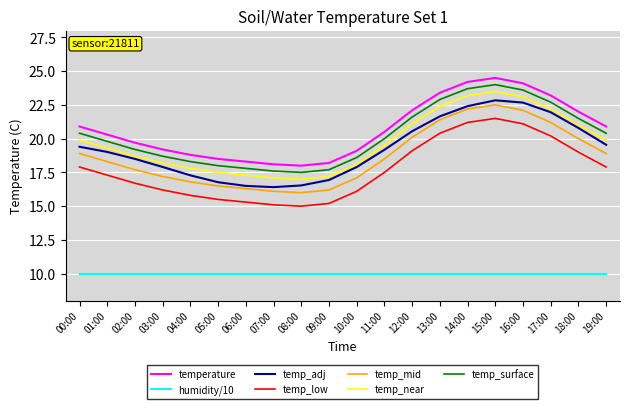

True or false: temp_low and temp_surface cross at least once.

False